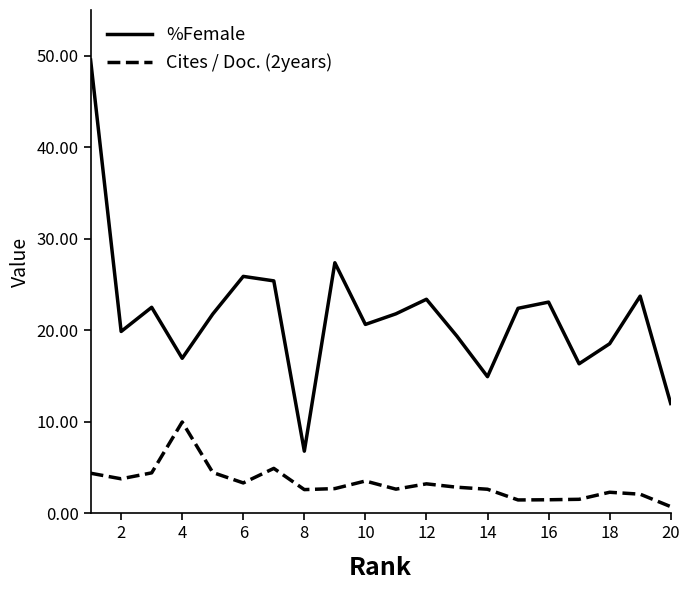

Which series has the widest spread of values?

%Female